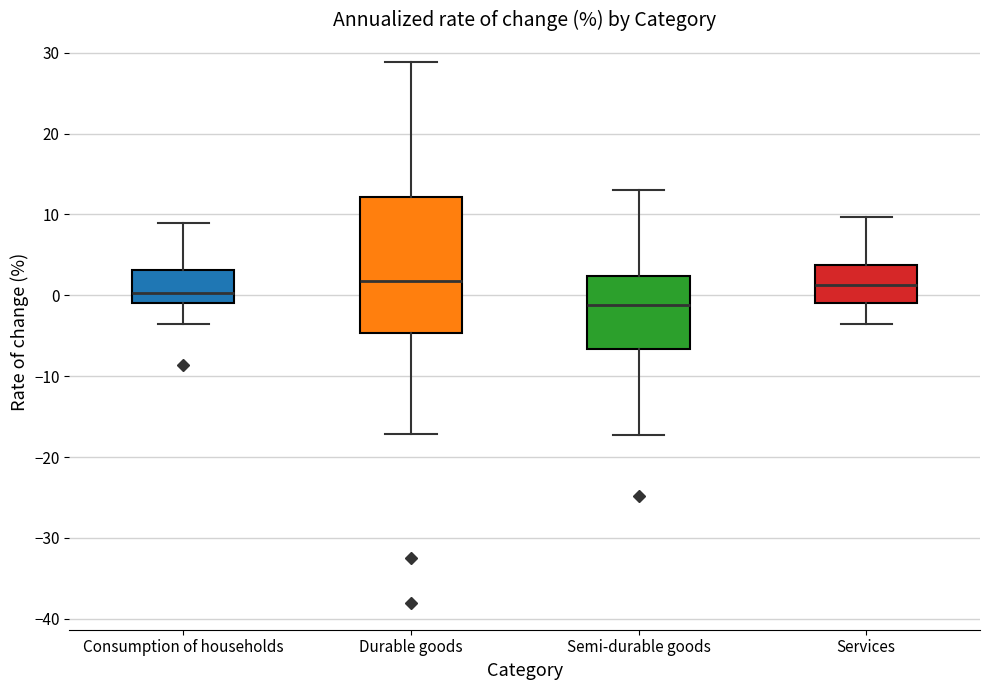

Reading left to right, read every box against the y-axis: the position of its median line, the range the box covers, and the ends of its whiskers. The values are not printed on the chart, so give them approximately, as read against the axis.

Consumption of households: median 0, box -1 to 3, whiskers -3 to 9
Durable goods: median 2, box -5 to 12, whiskers -17 to 29
Semi-durable goods: median -1, box -7 to 2, whiskers -17 to 13
Services: median 1, box -1 to 4, whiskers -4 to 10